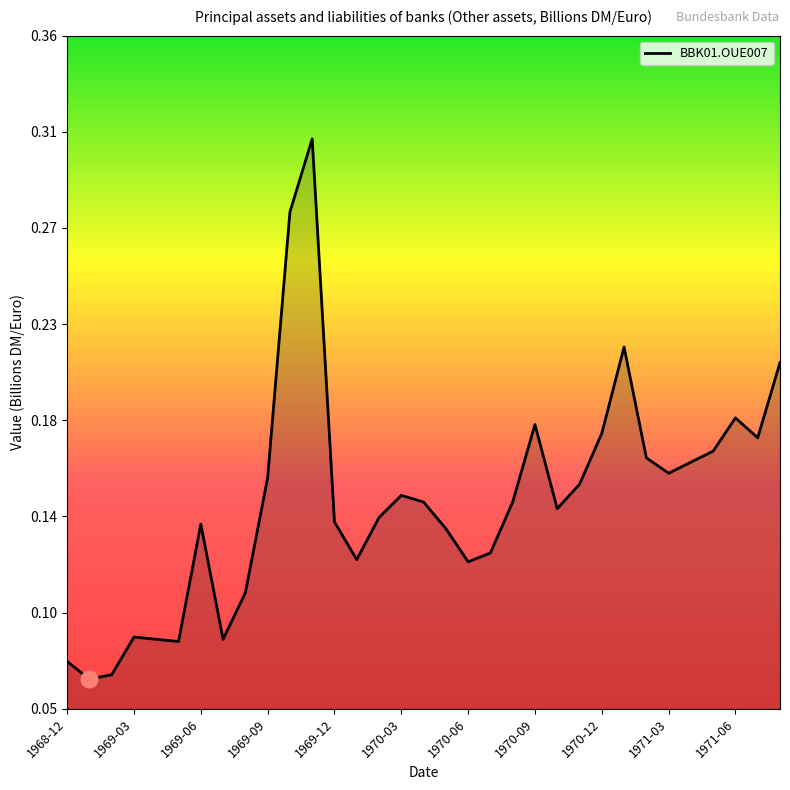

Is this an area chart (filled region under the line)?

Yes